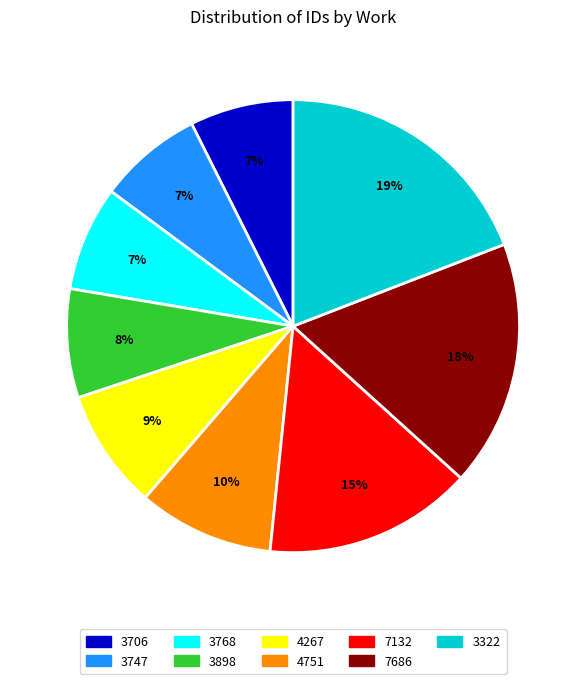

The 3322 slice represents 28% of the pie. True or false?

False